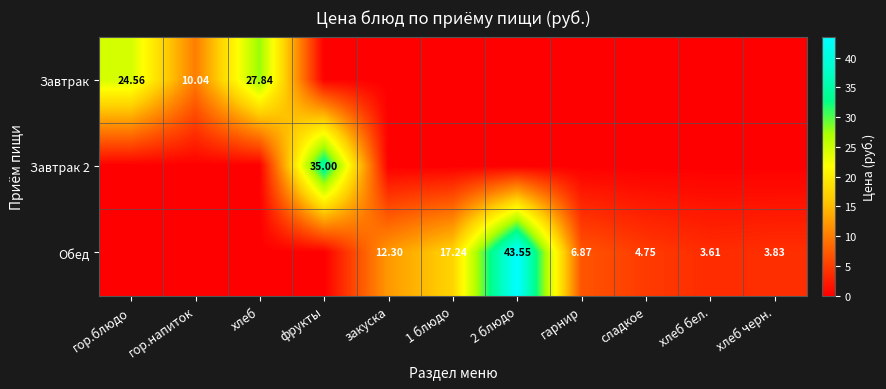

Rank the series by their average value, from lowest to highest.

Завтрак 2, Завтрак, Обед